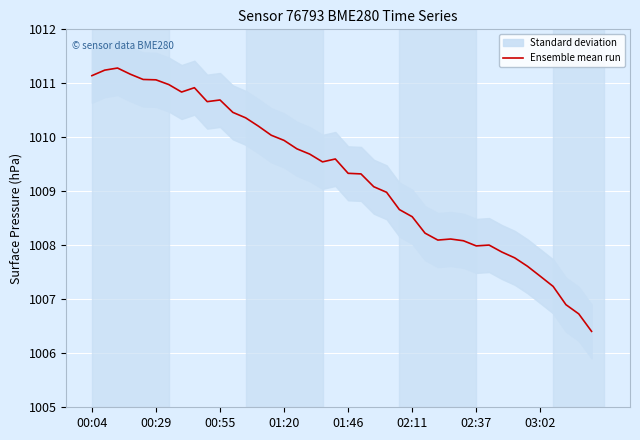

Does the chart display data point markers on the line(s)?

No